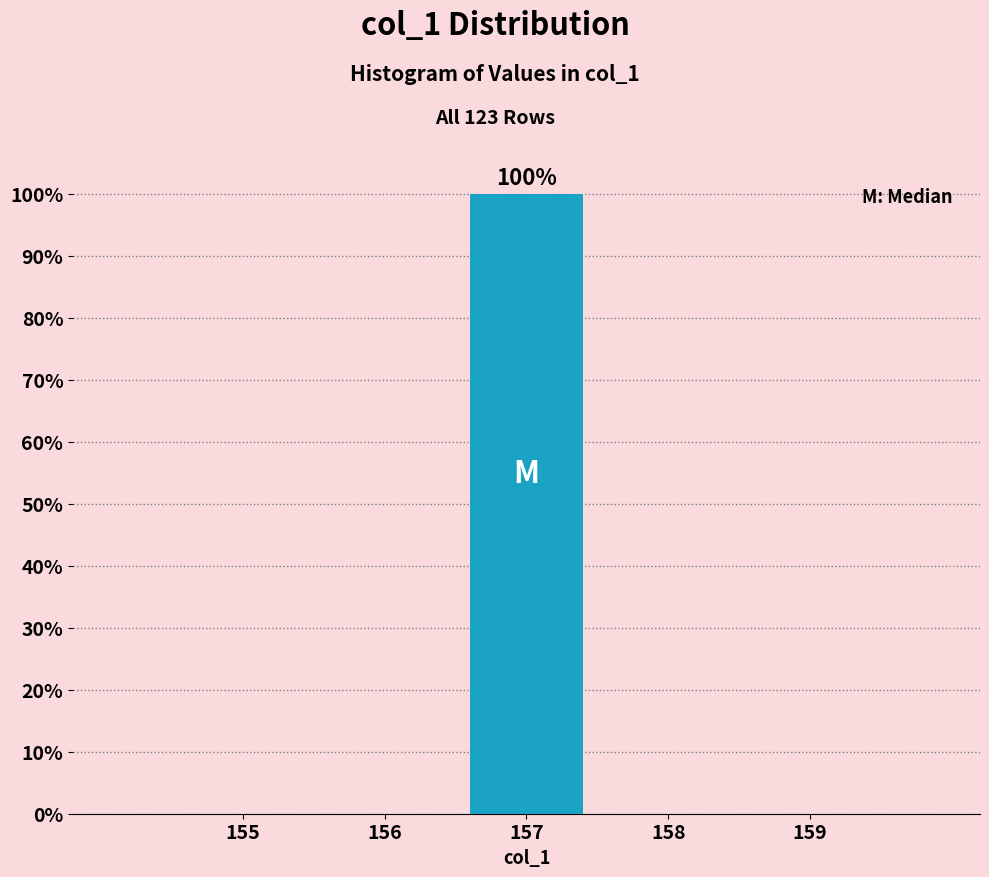

Reading left to right, transcribe all the data shown in this chart.

155=0	156=0	157=100	158=0	159=0